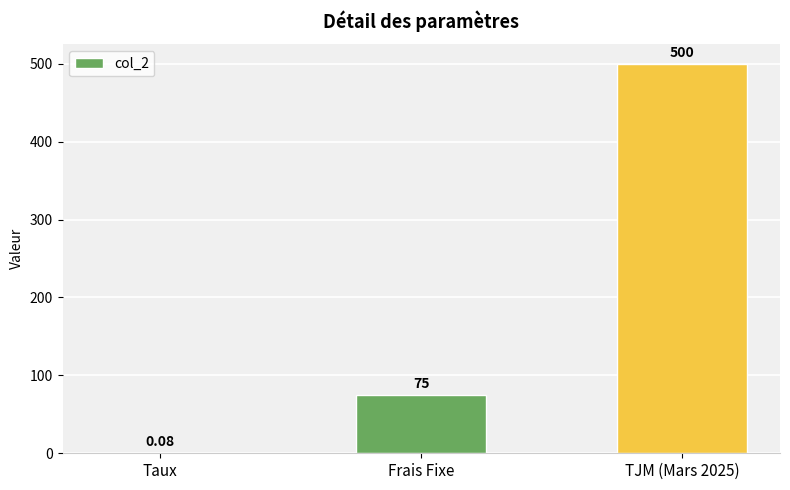

At which label is the value closest to 250?

Frais Fixe